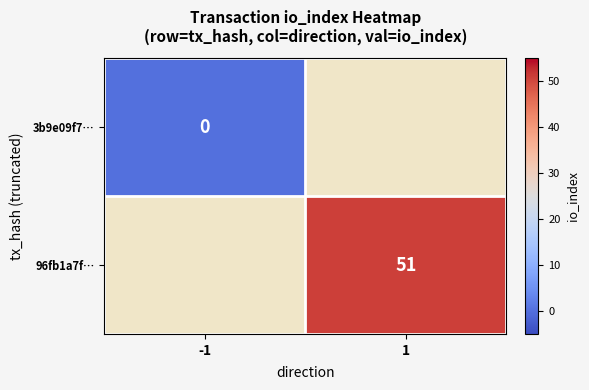

Is the value of 3b9e09f7… at -1 greater than the value of 96fb1a7f… at 1?

No